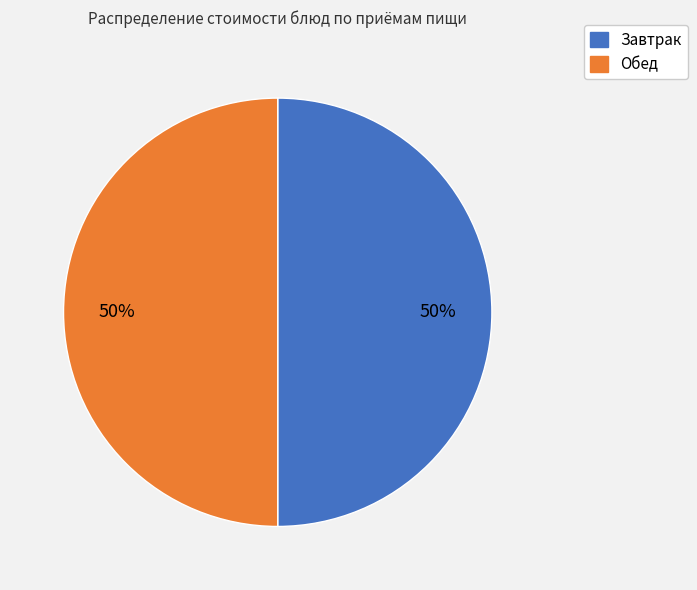

Do Завтрак and Обед together represent more than half of the pie?

Yes